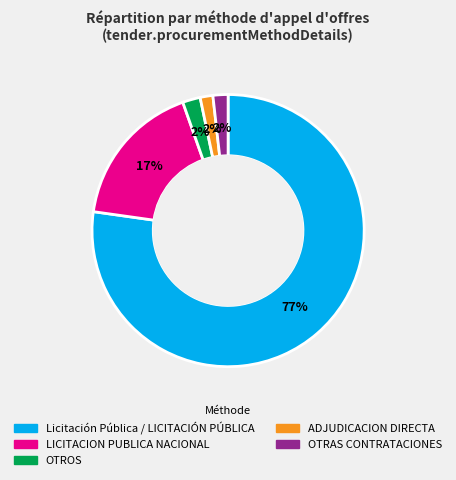

Is there any slice that represents more than half of the pie?

Yes